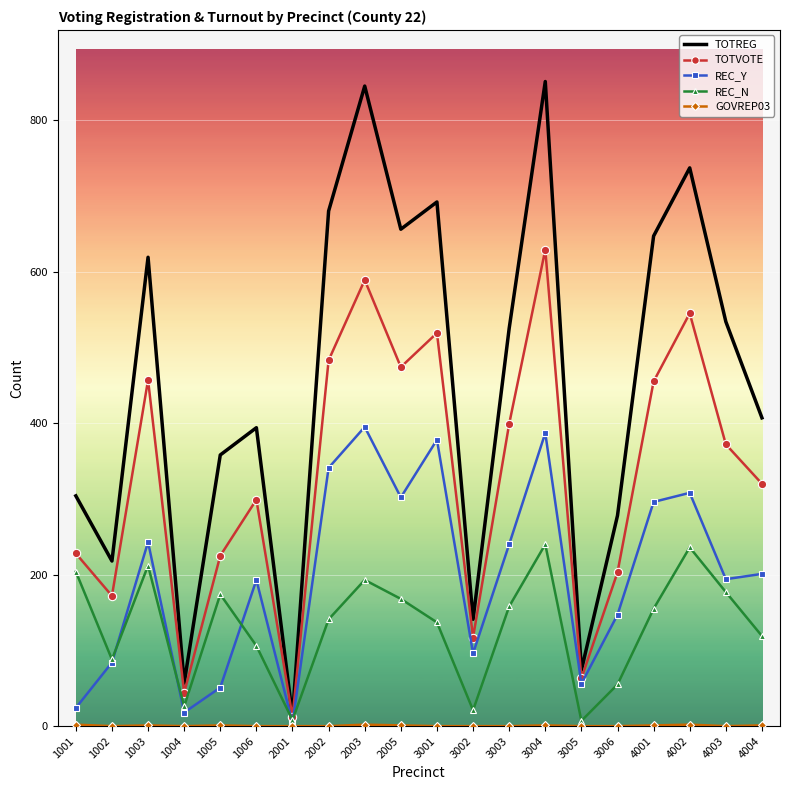

What is the sum of all TOTREG values?

9030